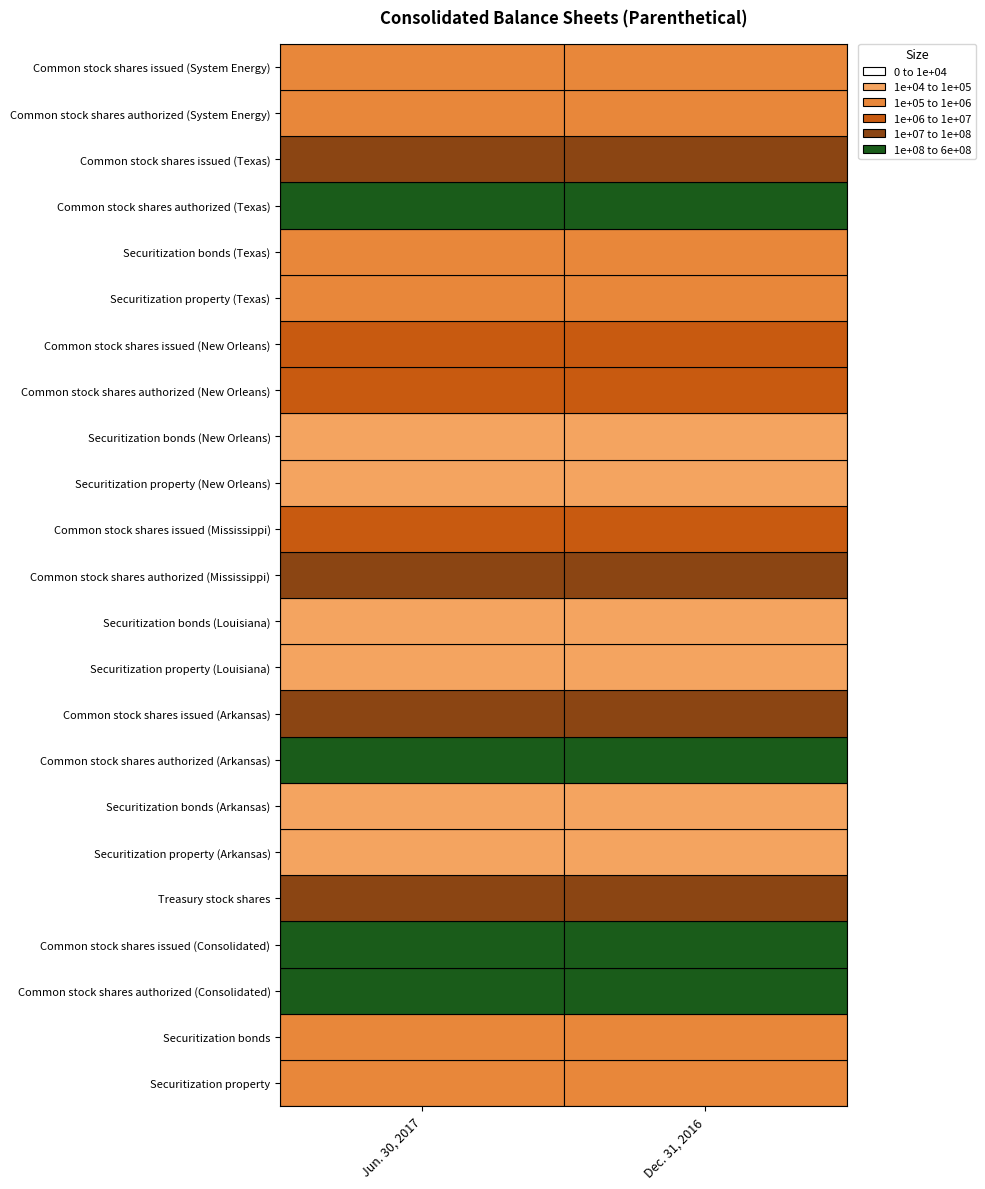

Reading right to left, list all the values displayed in this chart.

Securitization property: 600996	550077
Securitization bonds: 661175	601861
Common stock shares authorized (Consolidated): 500000000	500000000
Common stock shares issued (Consolidated): 254752788	254752788
Treasury stock shares: 75623363	75233350
Securitization property (Arkansas): 41164	35365
Securitization bonds (Arkansas): 48139	41502
Common stock shares authorized (Arkansas): 325000000	325000000
Common stock shares issued (Arkansas): 46980196	46980196
Securitization property (Louisiana): 92951	83050
Securitization bonds (Louisiana): 99217	89364
Common stock shares authorized (Mississippi): 12000000	12000000
Common stock shares issued (Mississippi): 8666357	8666357
Securitization property (New Orleans): 82272	77936
Securitization bonds (New Orleans): 84776	79784
Common stock shares authorized (New Orleans): 10000000	10000000
Common stock shares issued (New Orleans): 8435900	8435900
Securitization property (Texas): 384609	353726
Securitization bonds (Texas): 429043	391212
Common stock shares authorized (Texas): 200000000	200000000
Common stock shares issued (Texas): 46525000	46525000
Common stock shares authorized (System Energy): 1000000	1000000
Common stock shares issued (System Energy): 789350	789350